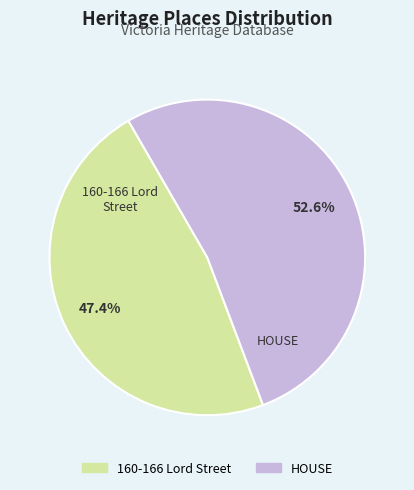

What is the smallest slice in the pie chart?

160-166 Lord Street